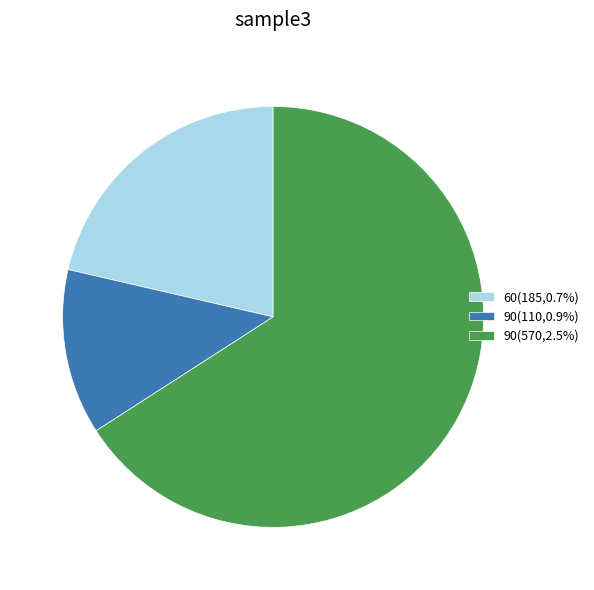

Is there any slice that represents more than half of the pie?

Yes